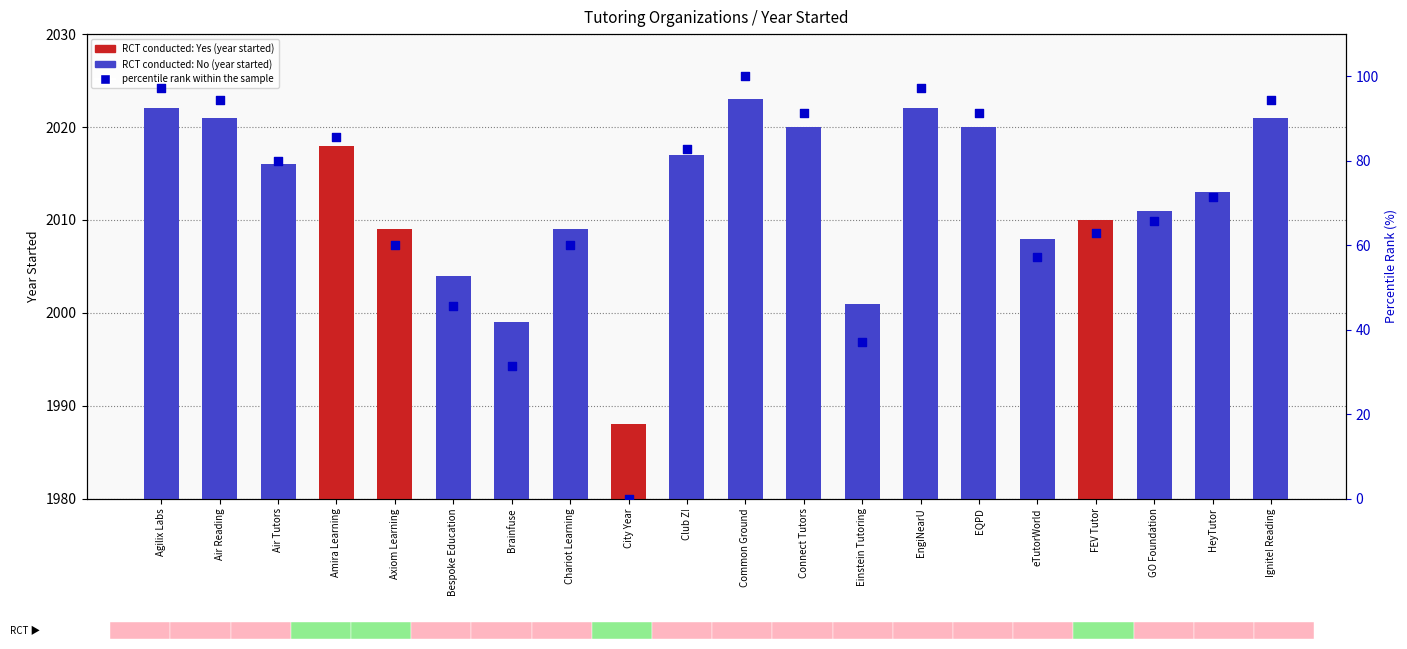

Which series contains the highest Y value?

year started